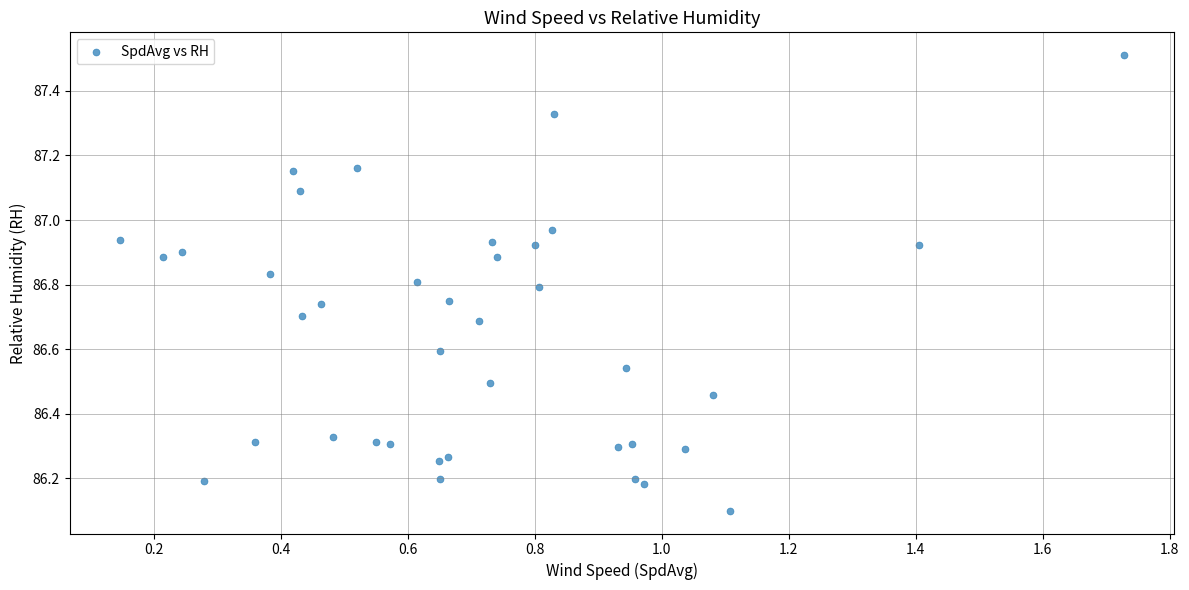

What Y value in the scatter plot is closest to 86?

86.1